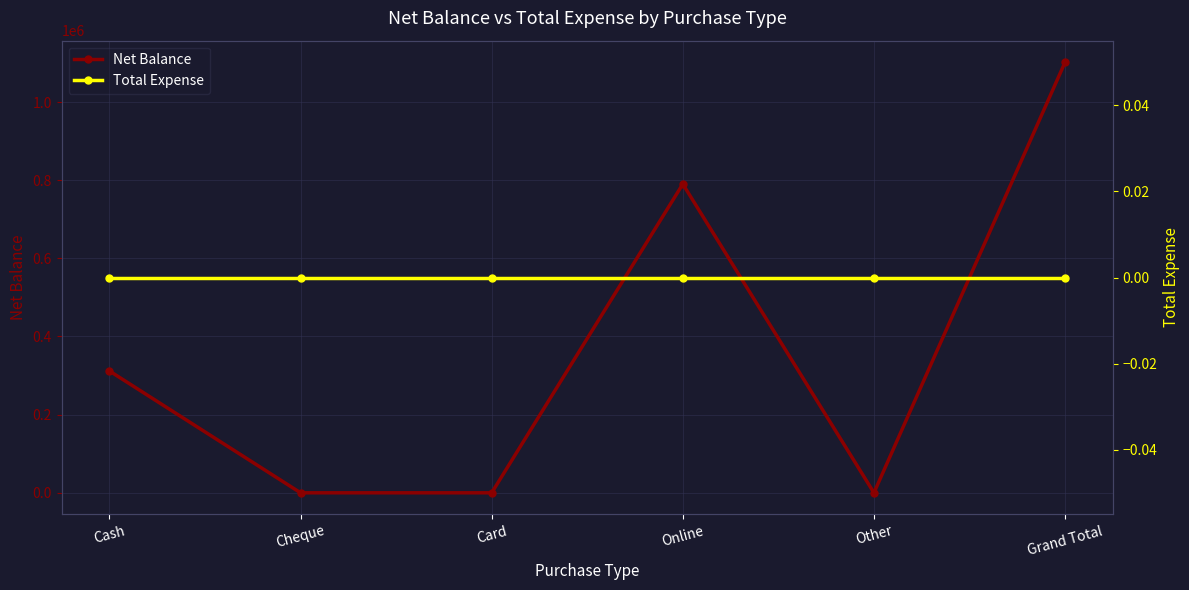

True or false: Net Balance and Total Expense cross at least once.

False